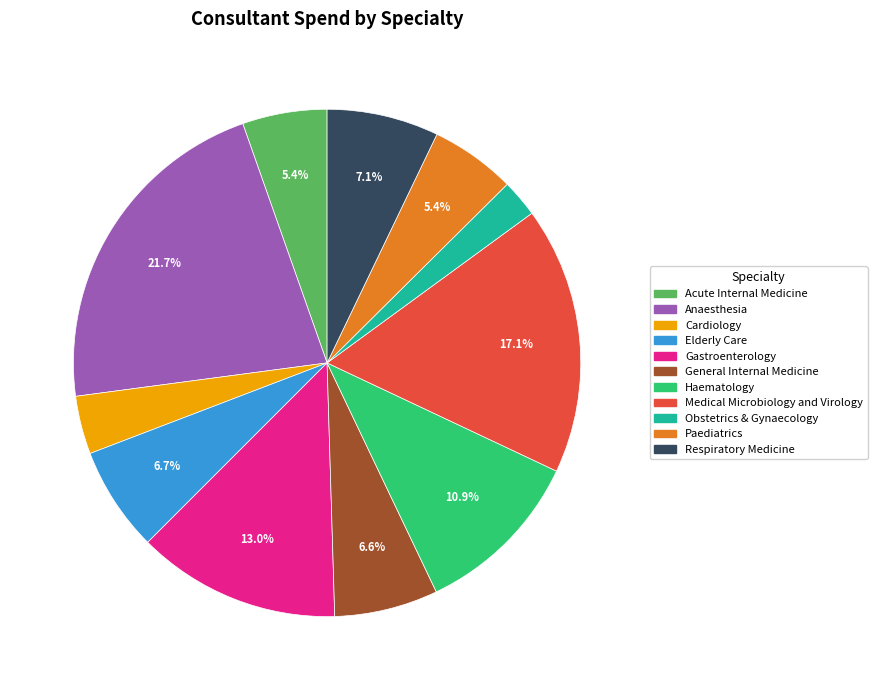

True or false: Haematology accounts for 11% of the total.

True